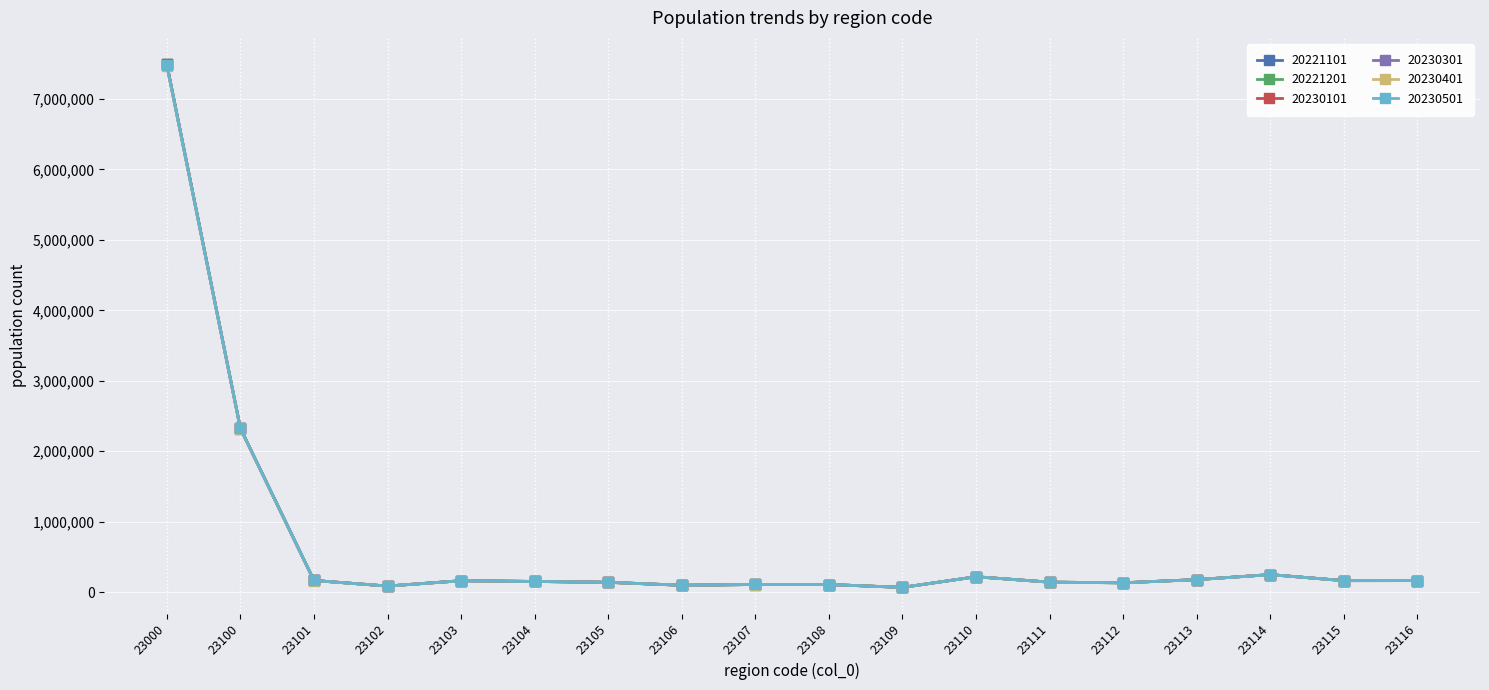

At which category is the sum across all series the highest?

23000